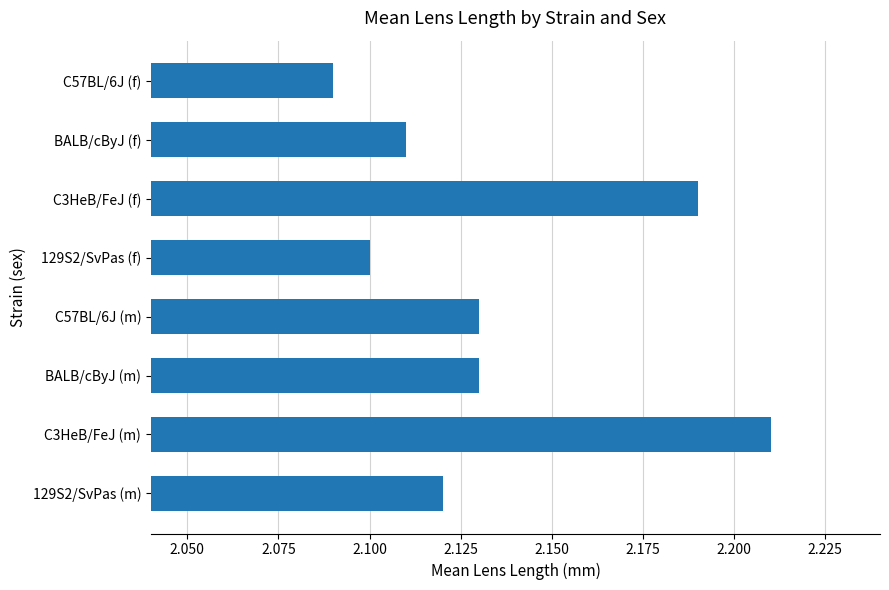

True or false: the data shows 2.1 at 129S2/SvPas (m).

True